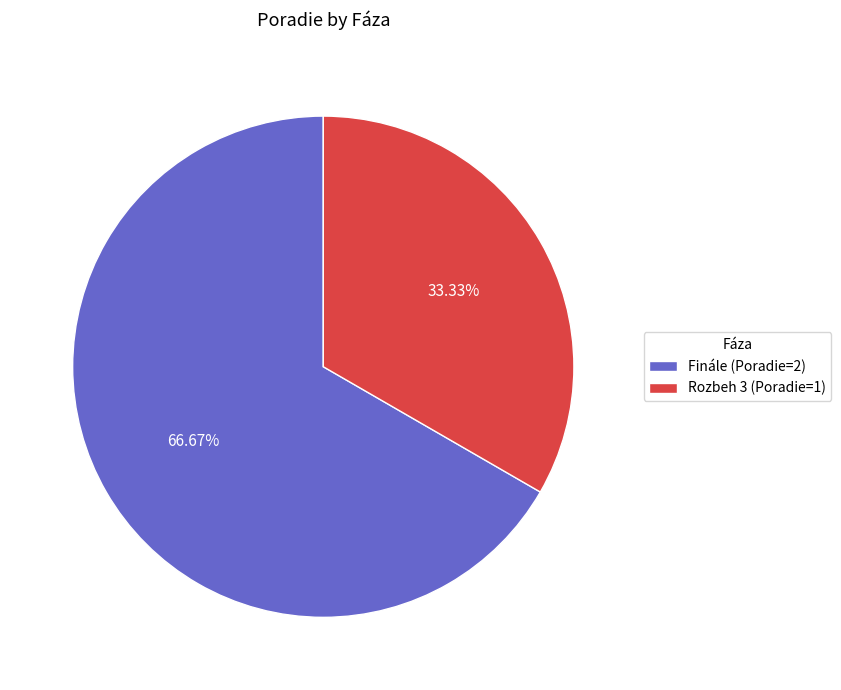

True or false: Rozbeh 3 accounts for 48% of the total.

False